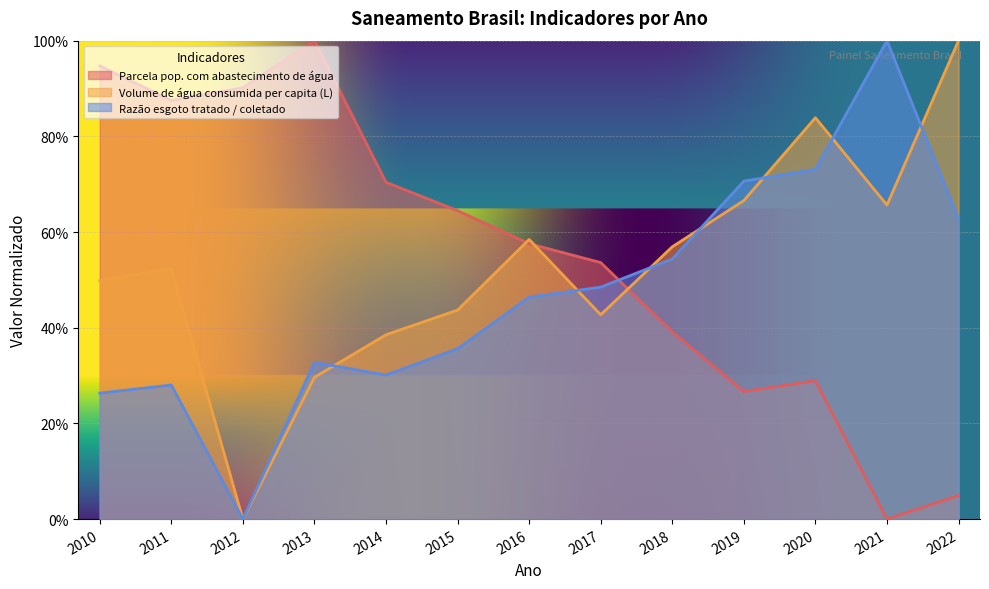

After their last crossing, which series has the higher values: Razão esgoto tratado / coletado or Volume de água consumida per capita (L)?

Volume de água consumida per capita (L)